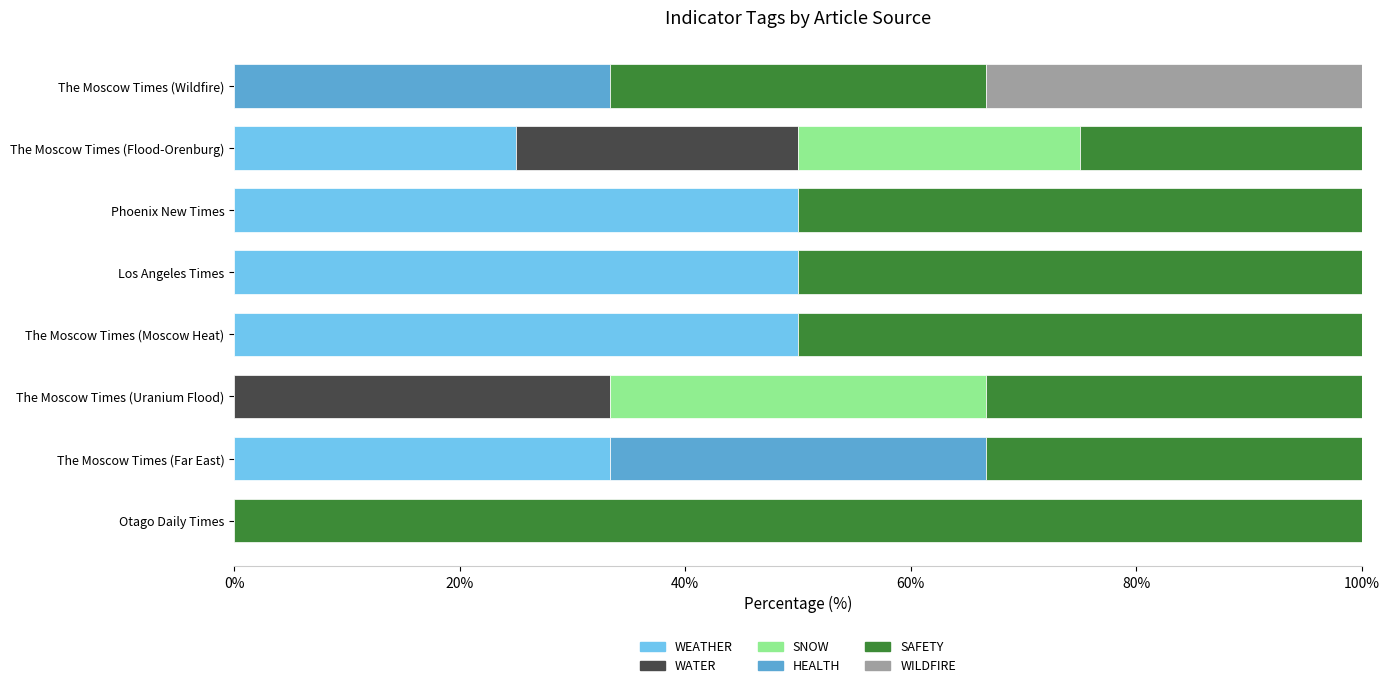

What is the sum of the WEATHER values at Los Angeles Times and The Moscow Times (Flood-Orenburg)?

75.0